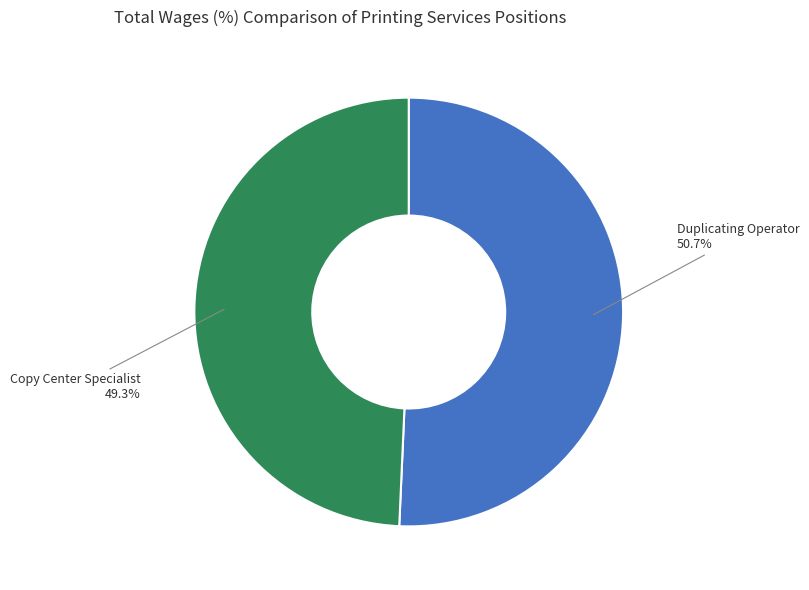

How many segments does this pie chart have?

2